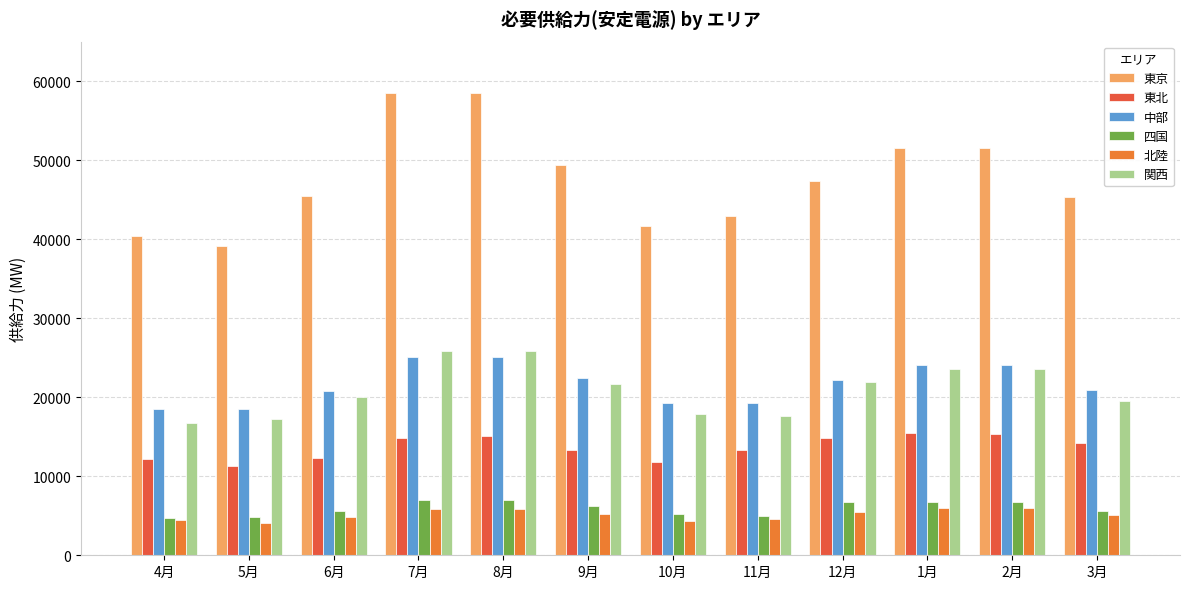

What are all the series names shown in the legend?

東京, 東北, 中部, 四国, 北陸, 関西